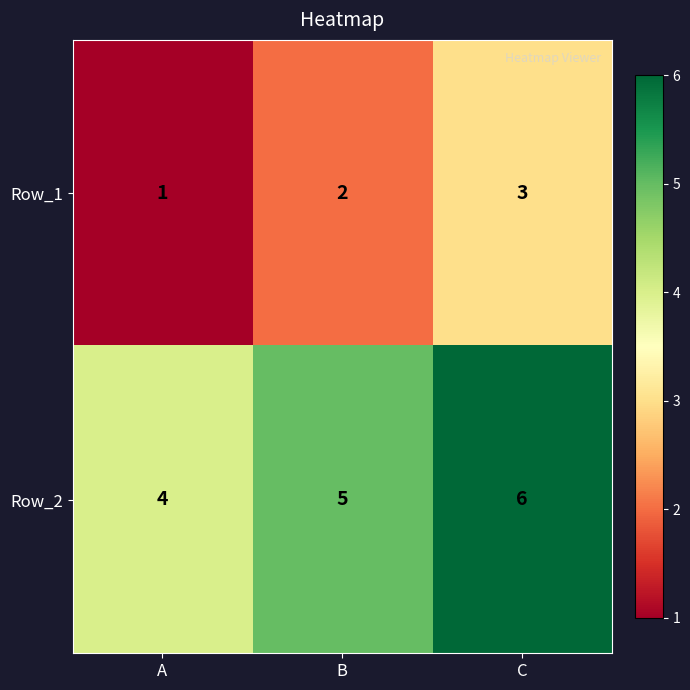

Reading left to right, list all the values displayed in this chart.

Row_1: 1	2	3
Row_2: 4	5	6